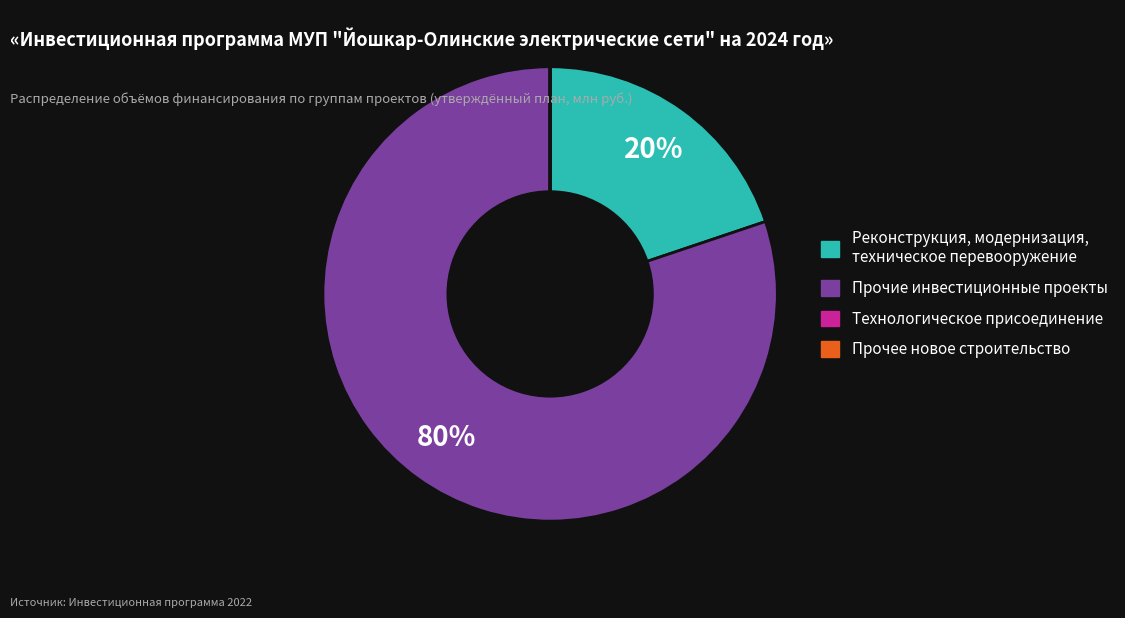

What is the majority slice?

Прочие инвестиционные проекты